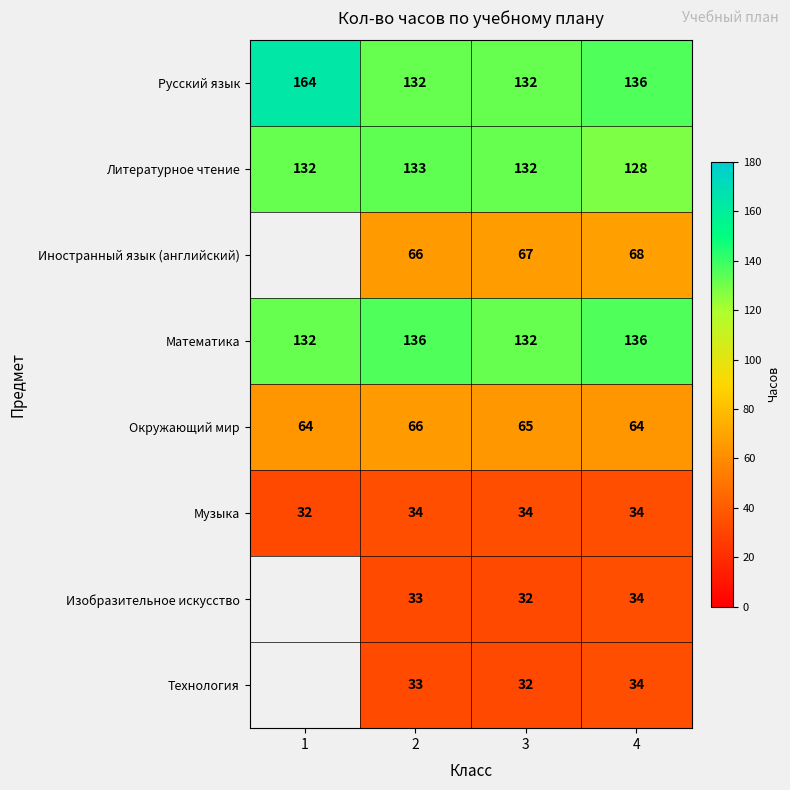

What is the highest value of the Литературное чтение series?

133